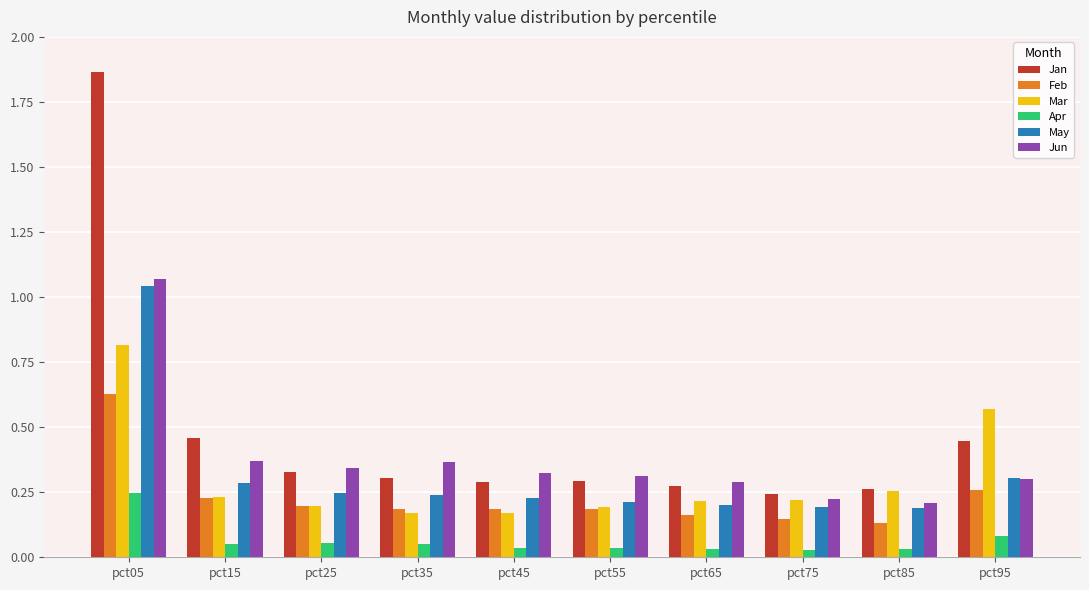

The value of Feb at pct45 is 0.2. True or false?

True